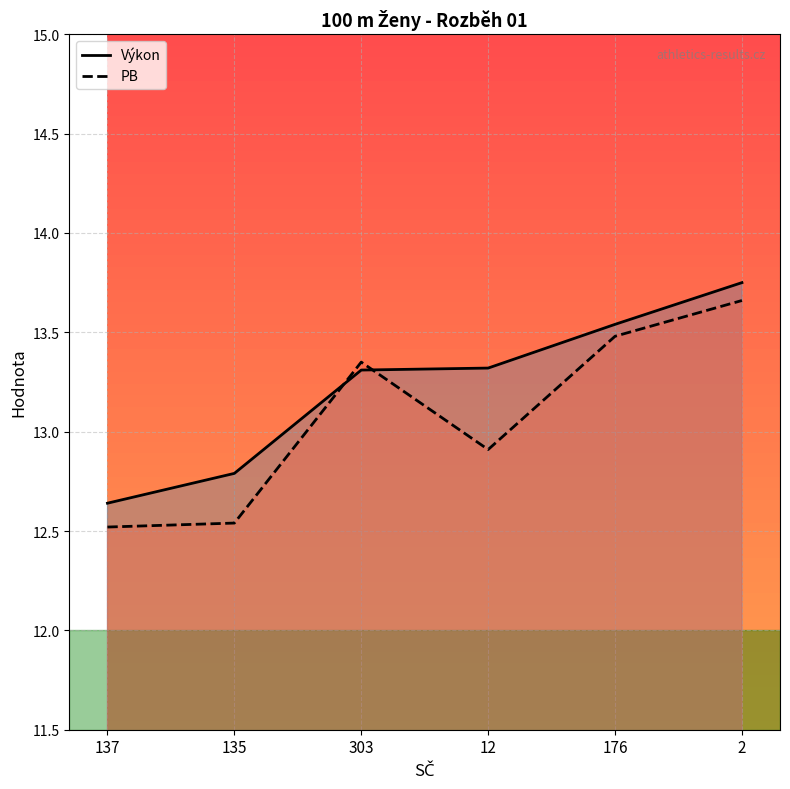

What is the total value across all series at 137?

25.2